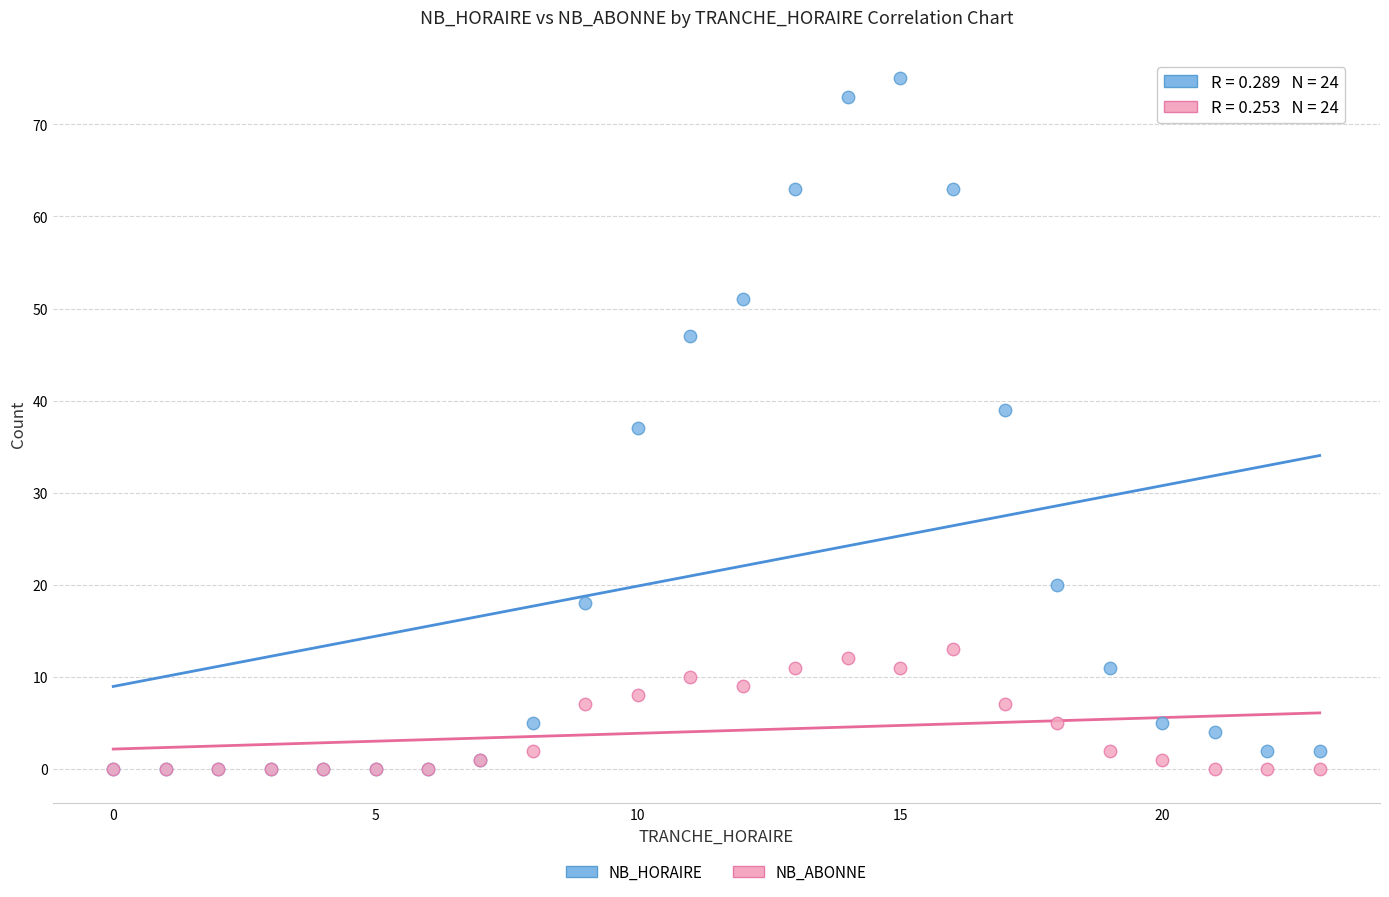

Which series has the widest spread of Y values?

NB_HORAIRE